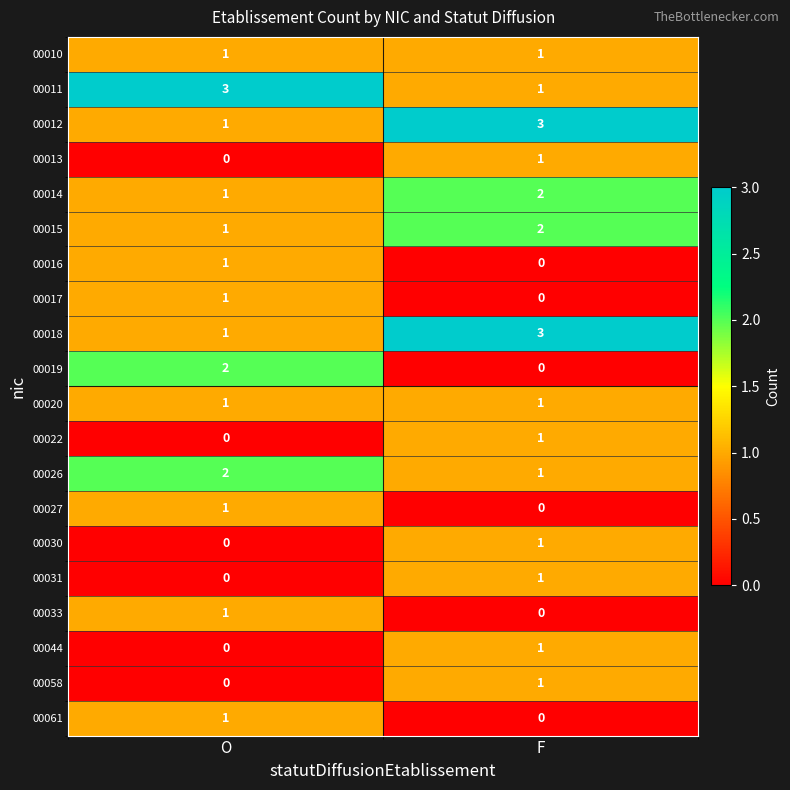

What is the spread (max minus min) of values at O?

3